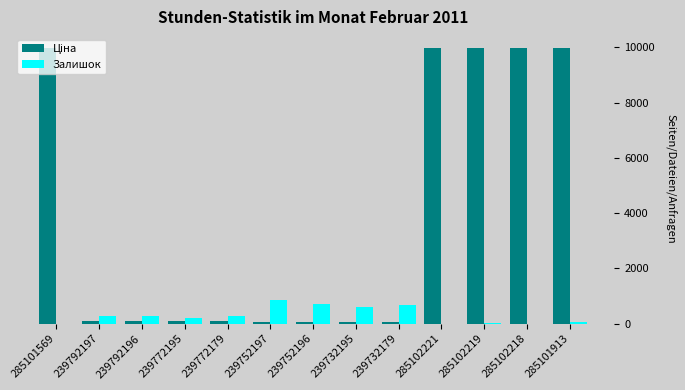

What is the sum of the Залишок values at 239792197 and 239772179?

579.0